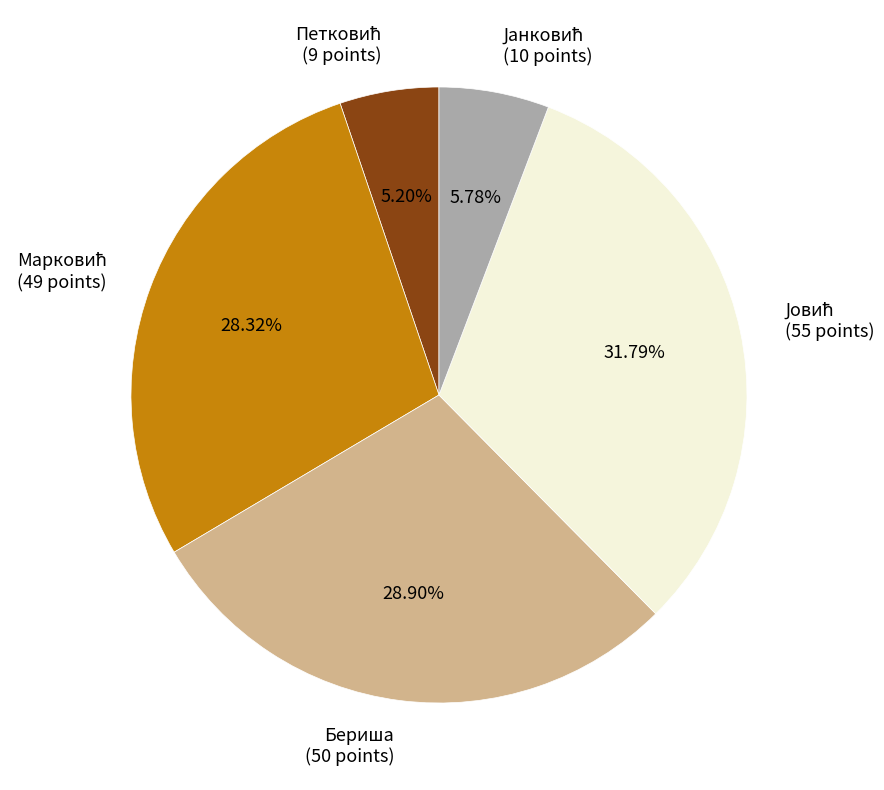

Is there a majority slice in this chart?

No